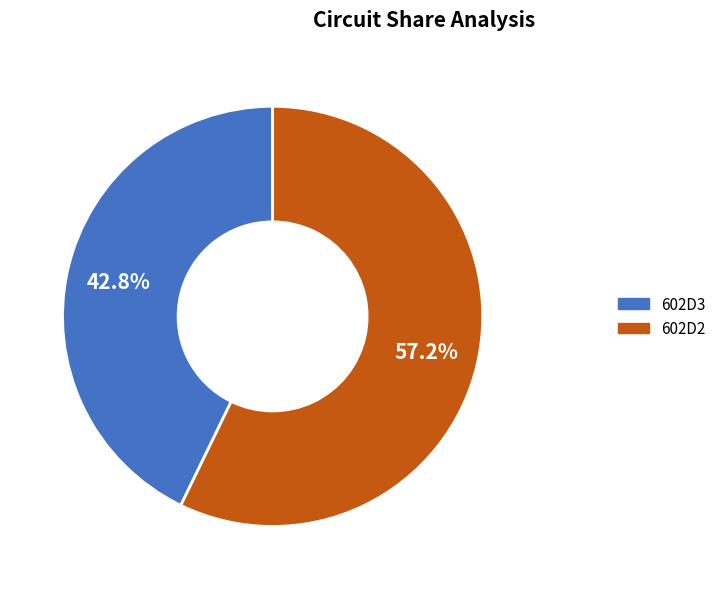

Is there a majority slice in this chart?

Yes